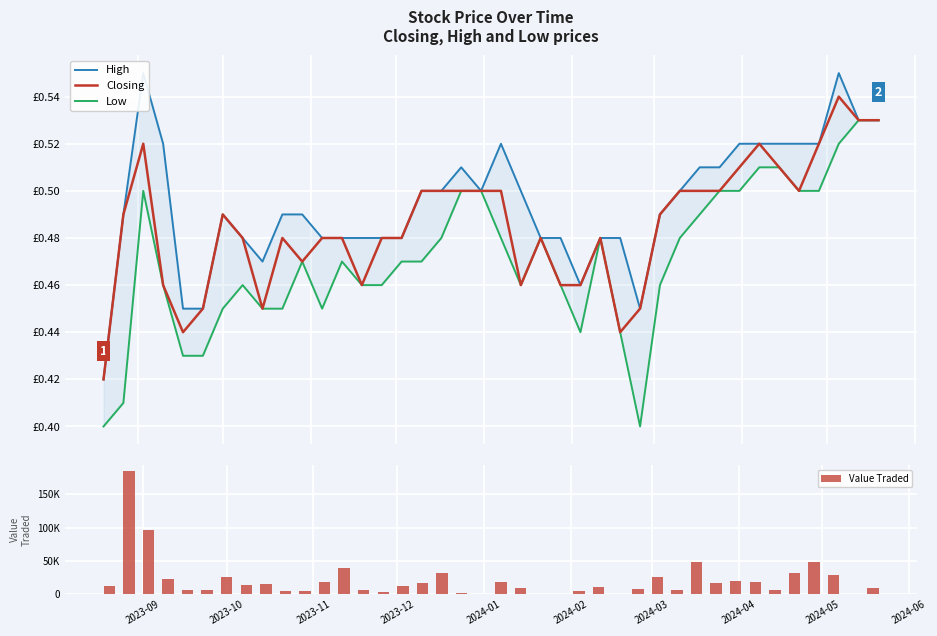

What is the average value of the Closing series?

0.5